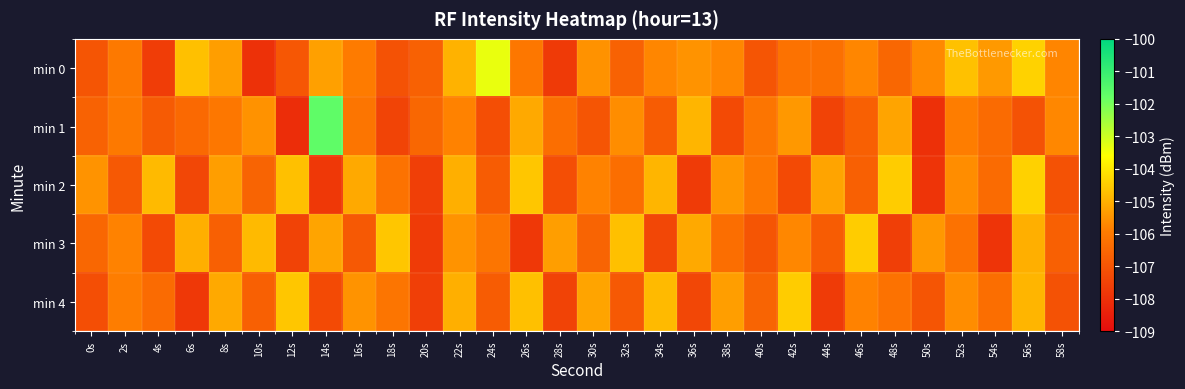

What is the greatest value displayed?

-101.7